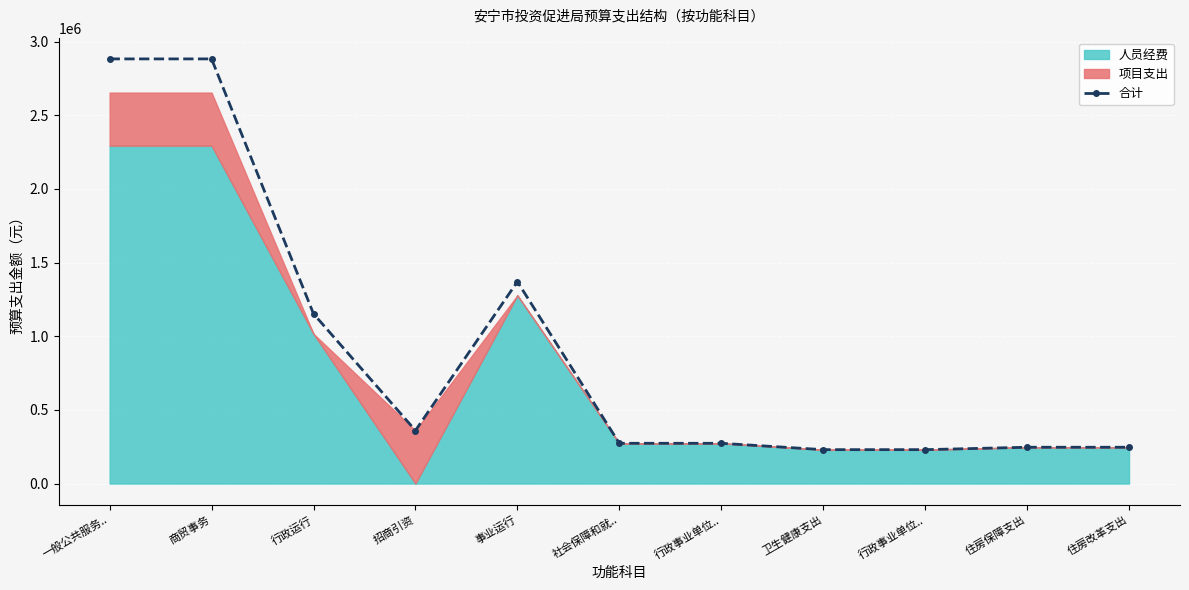

What is the value of the 8th point from the left?

230020